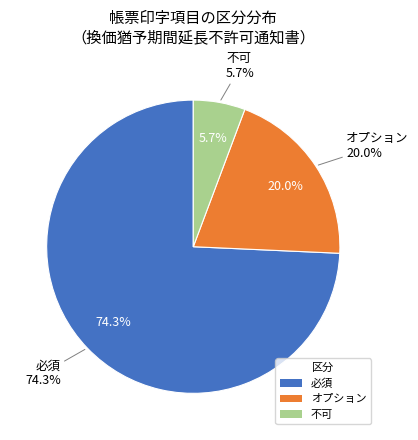

Count the number of slices in the pie.

3